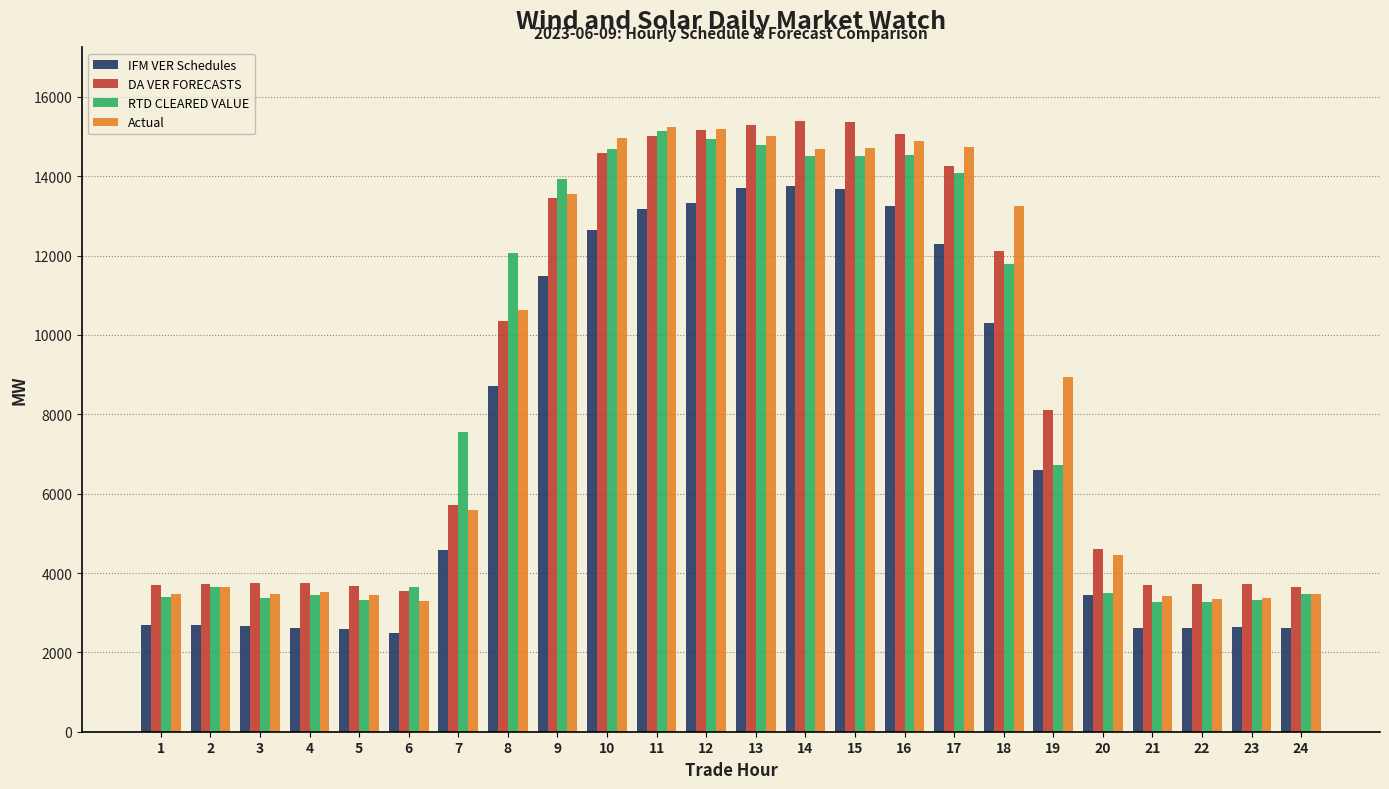

What is the sum of the IFM VER Schedules values at 24 and 1?

5306.0